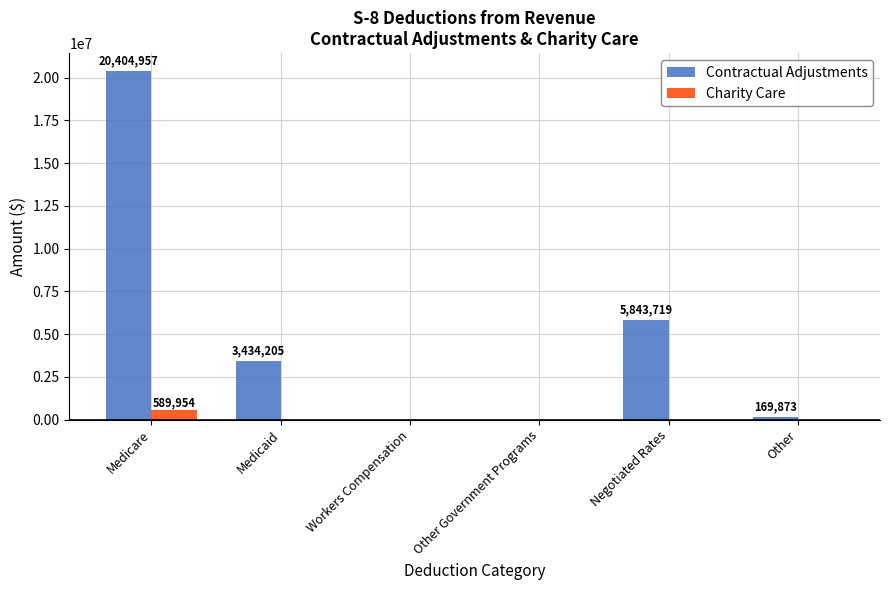

At which label does Charity Care reach its peak?

Medicare